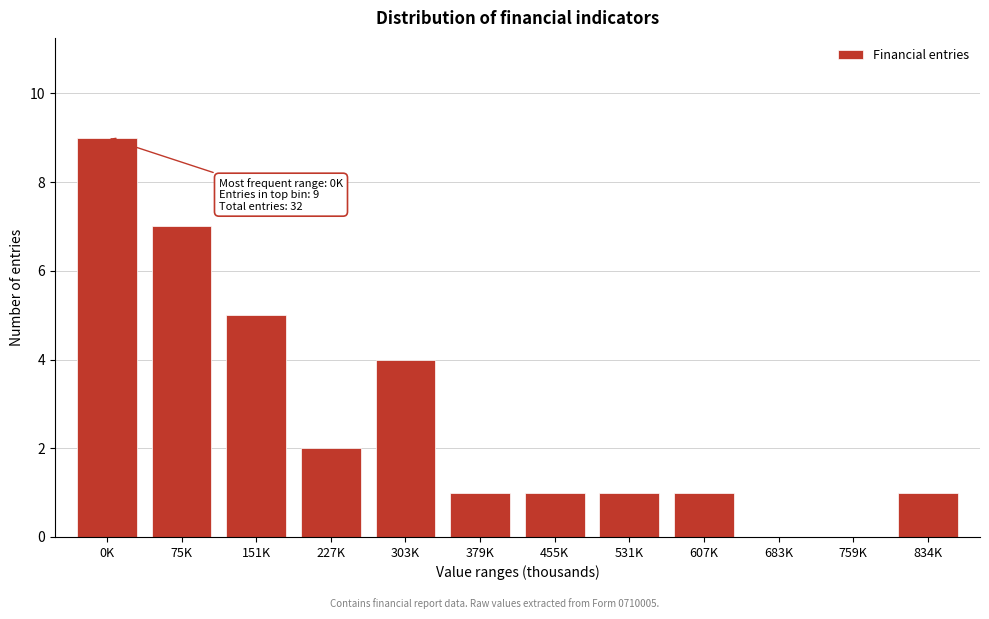

Reading left to right, list all the values displayed in this chart.

0K=9	75K=7	151K=5	227K=2	303K=4	379K=1	455K=1	531K=1	607K=1	683K=0	759K=0	834K=1